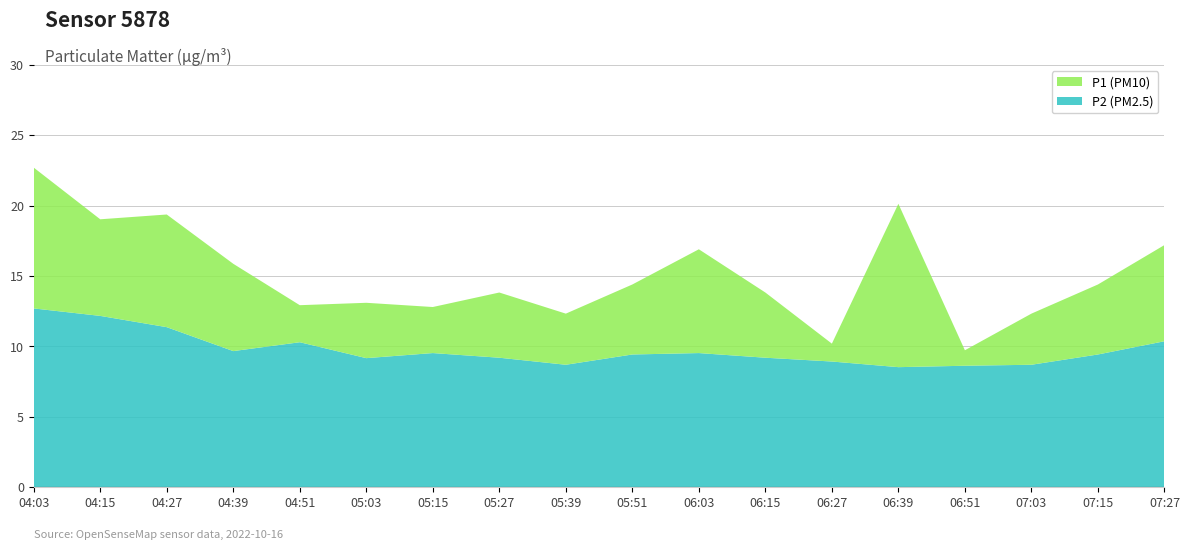

Reading left to right, list all the values displayed in this chart.

P1 (PM10): 22.7	19.0	19.4	15.9	12.9	13.1	12.8	13.8	12.3	14.4	16.9	13.8	10.2	20.1	9.7	12.3	14.4	17.2
P2 (PM2.5): 12.7	12.2	11.4	9.7	10.3	9.2	9.5	9.2	8.7	9.4	9.5	9.2	8.9	8.5	8.6	8.7	9.4	10.4